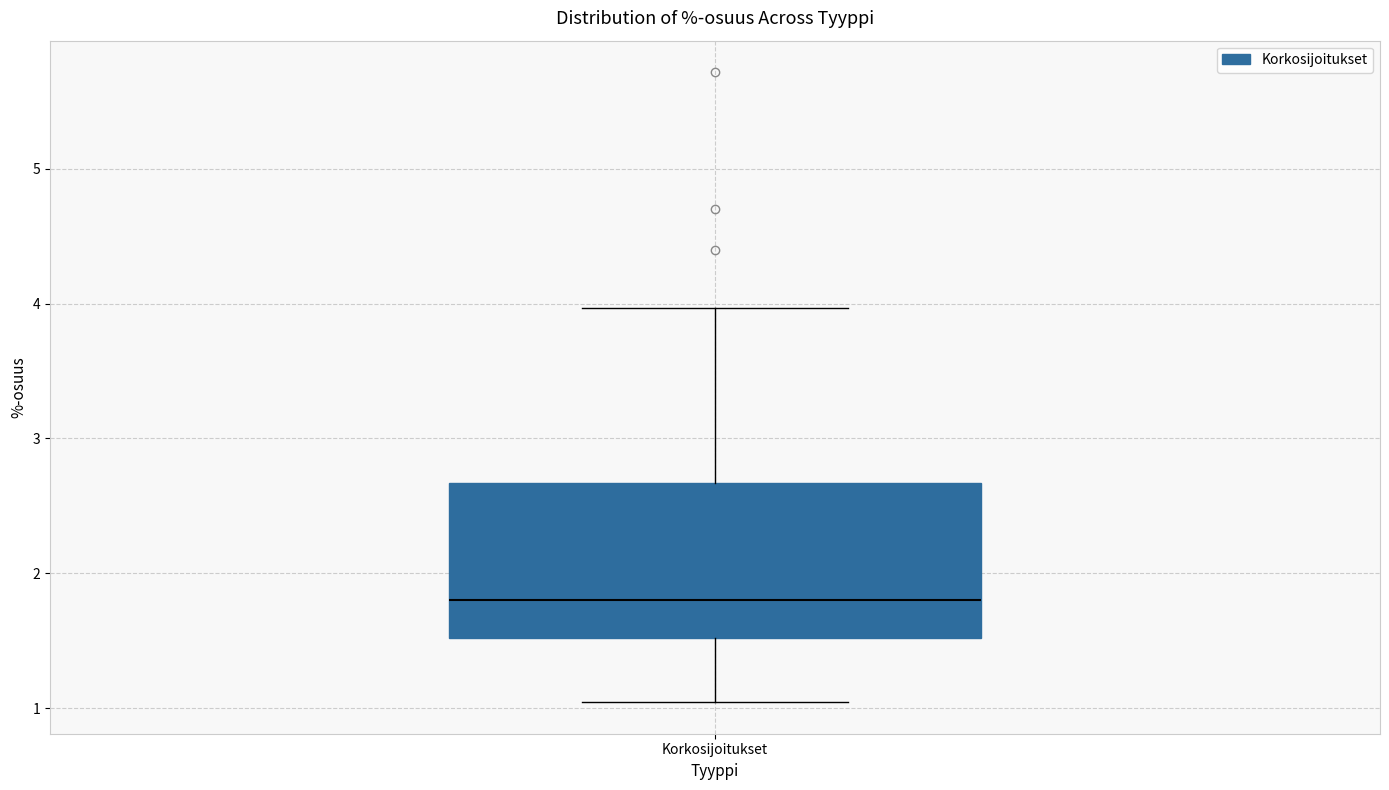

Where does the upper whisker of the box for Korkosijoitukset end on the y-axis? The values are not printed on the chart, so give them approximately, as read against the axis.

4.0